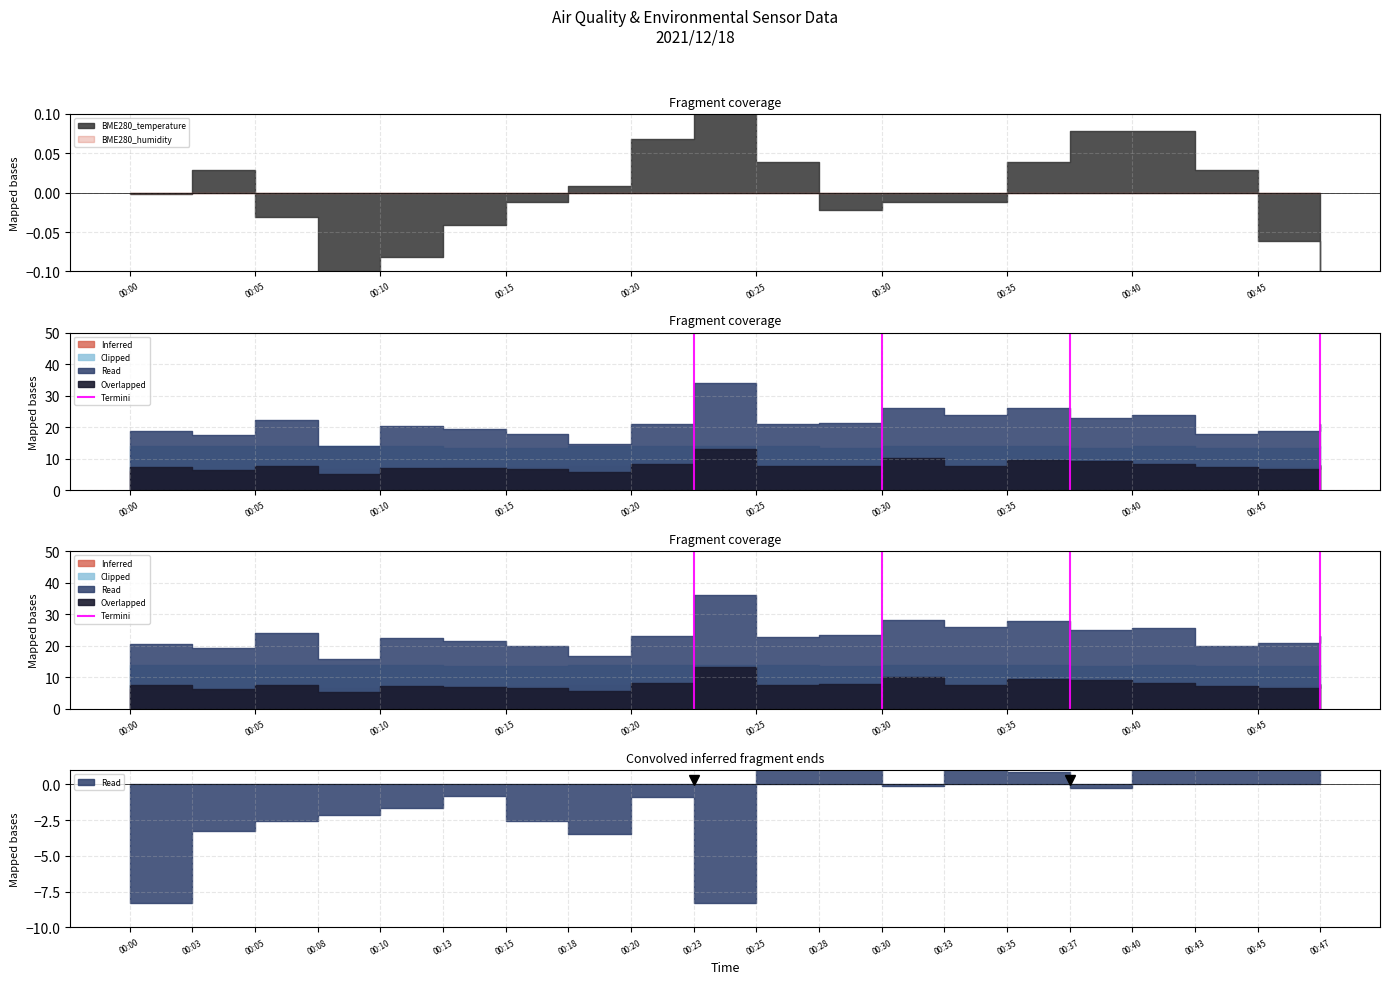

Does the chart have visible grid lines?

Yes